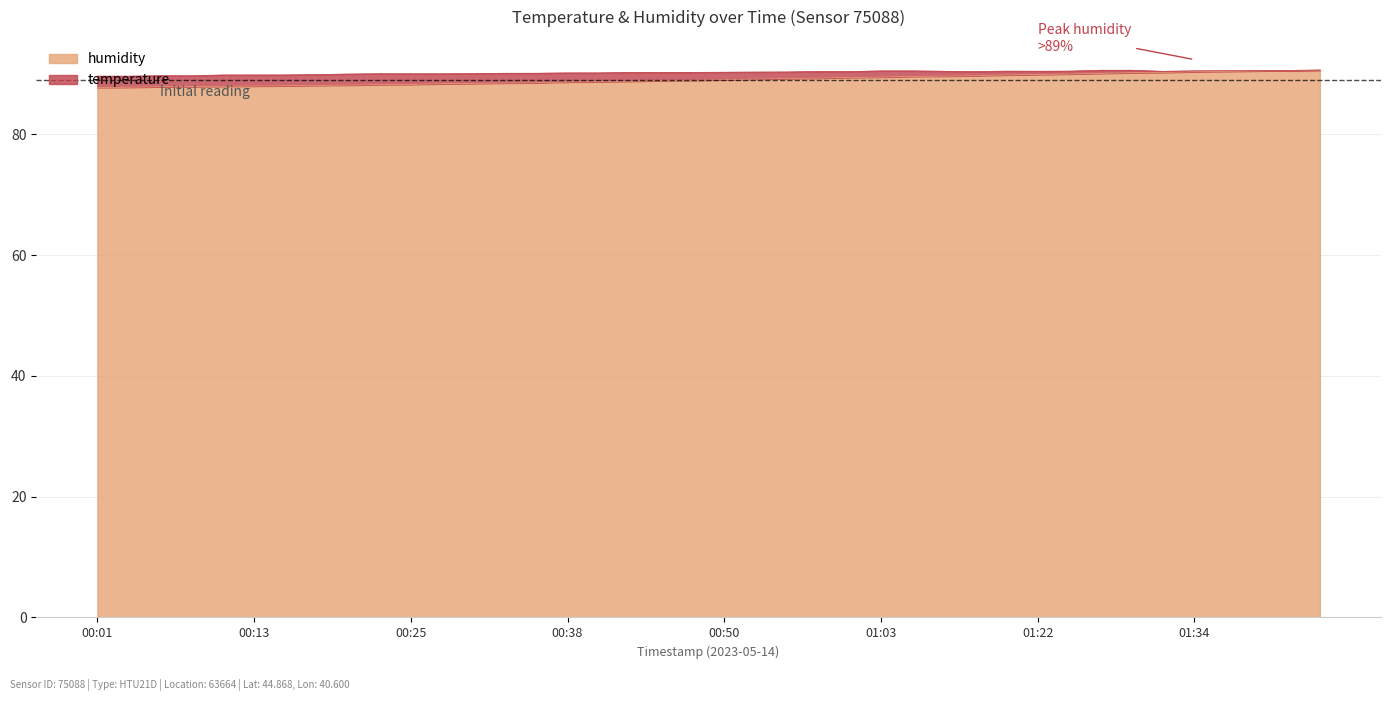

What is the label of the 25th point from the right?

00:38